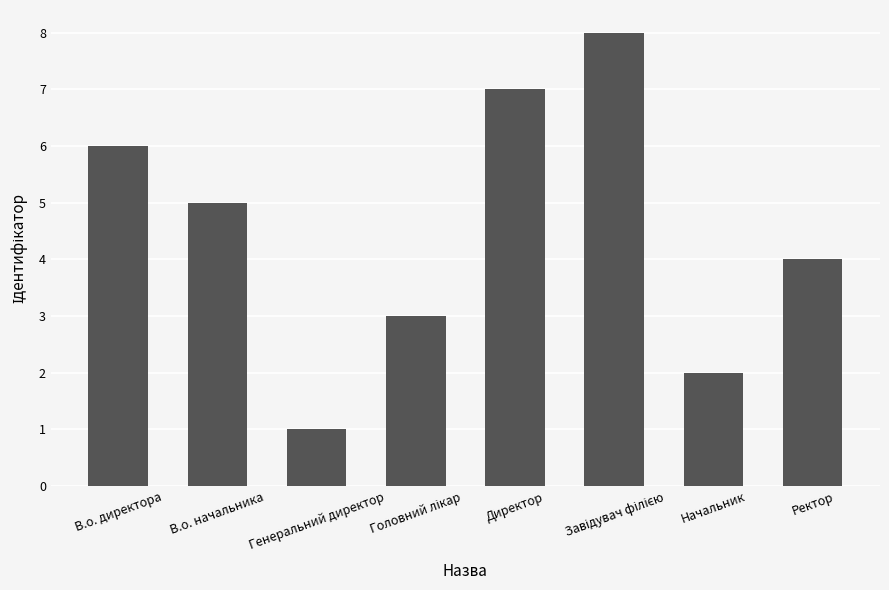

Reading right to left, extract all data points from this chart.

4	2	8	7	3	1	5	6